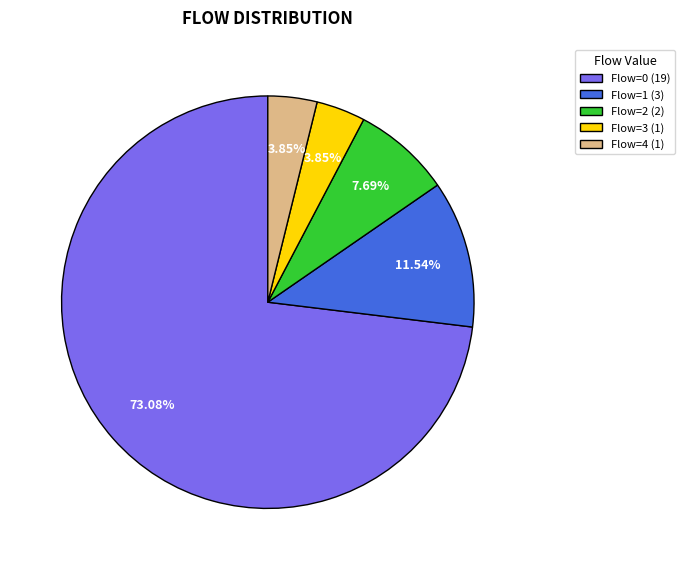

Which category accounts for the majority?

Flow=0 (19)